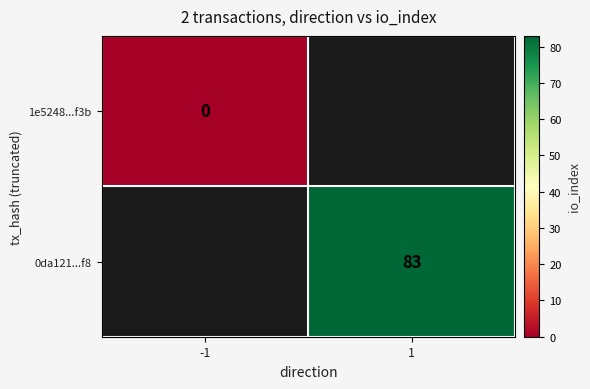

Count the number of categories in the chart.

2